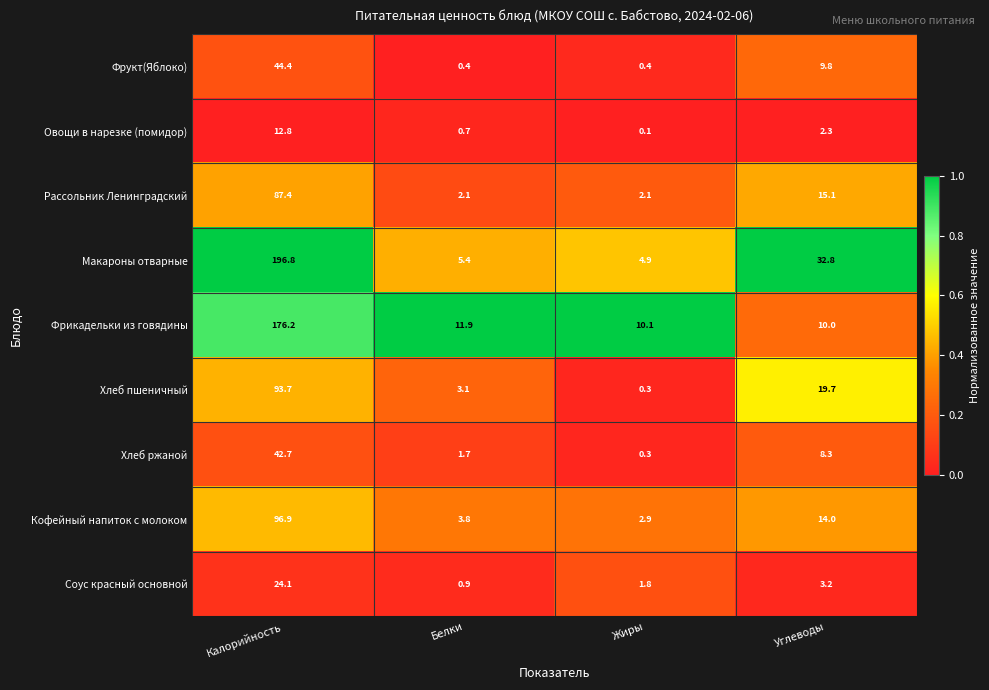

Rank the series by their maximum value, from lowest to highest.

Овощи в нарезке (помидор), Соус красный основной, Хлеб ржаной, Фрукт(Яблоко), Рассольник Ленинградский, Хлеб пшеничный, Кофейный напиток с молоком, Фрикадельки из говядины, Макароны отварные